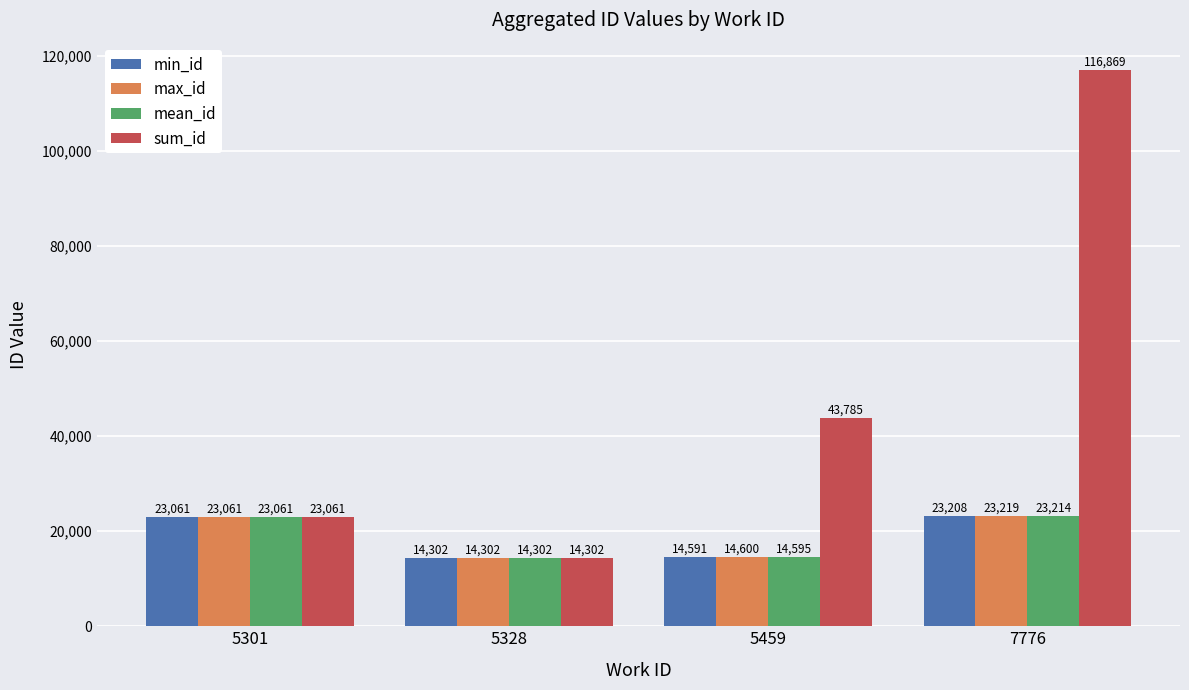

The value of min_id at 5328 is 14302. True or false?

True